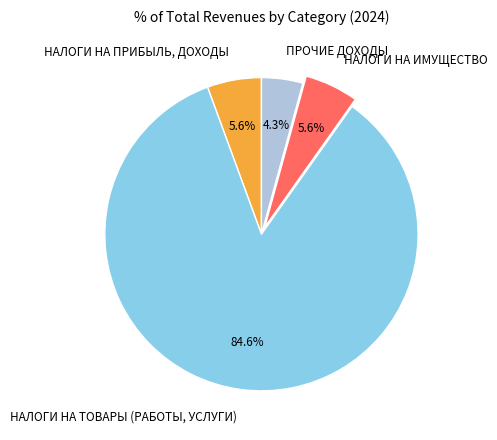

To the nearest percent, what portion does НАЛОГИ НА ПРИБЫЛЬ, ДОХОДЫ represent?

6%